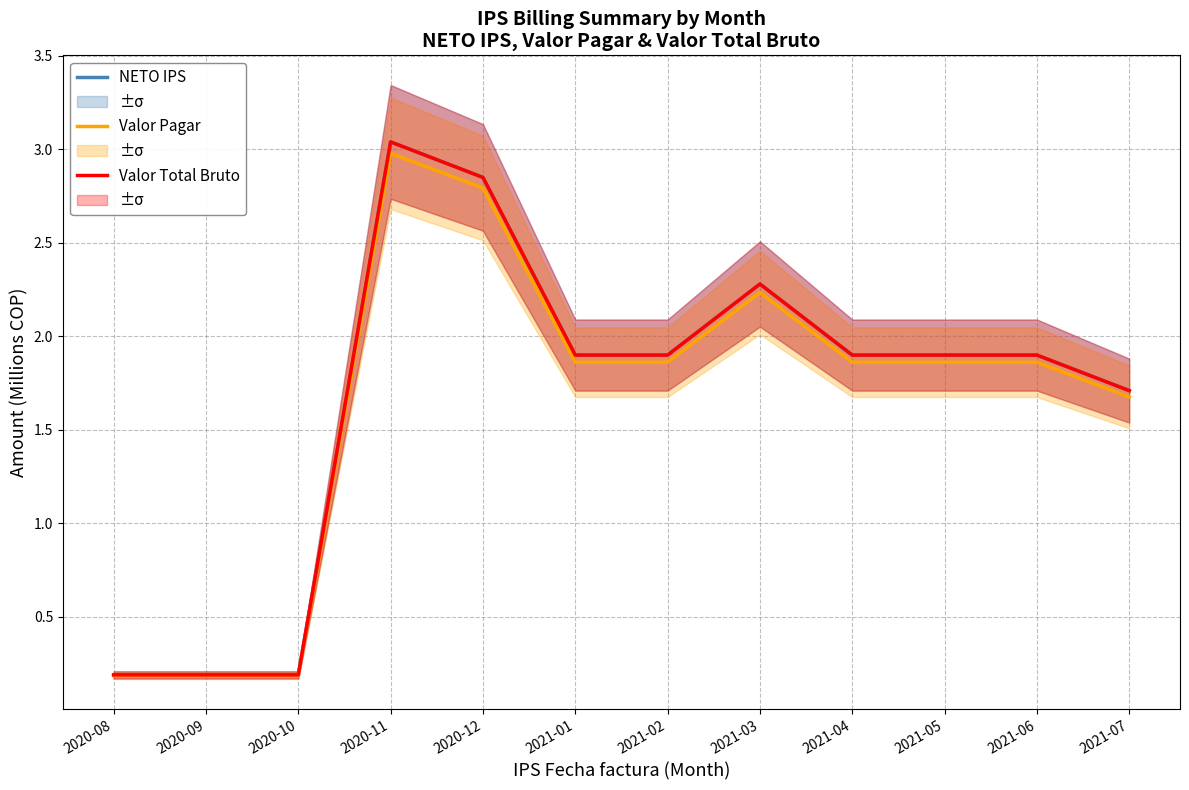

Reading right to left, extract all data points from this chart.

NETO IPS: 1.7	1.9	1.9	1.9	2.3	1.9	1.9	2.9	3.0	0.2	0.2	0.2
Valor Pagar: 1.7	1.9	1.9	1.9	2.2	1.9	1.9	2.8	3.0	0.2	0.2	0.2
Valor Total Bruto: 1.7	1.9	1.9	1.9	2.3	1.9	1.9	2.9	3.0	0.2	0.2	0.2